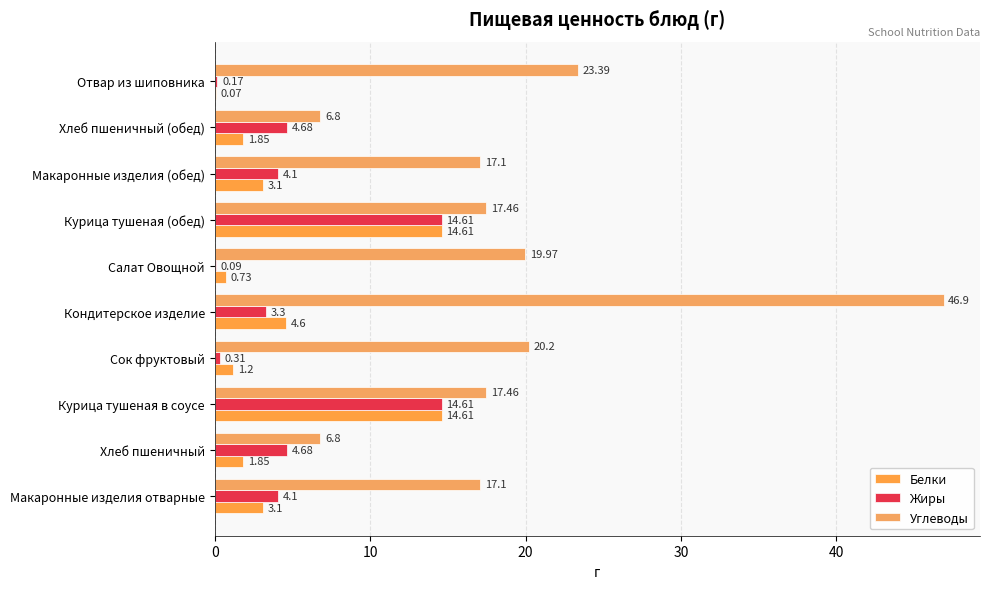

List the series in order of their peak value, lowest first.

Белки, Жиры, Углеводы